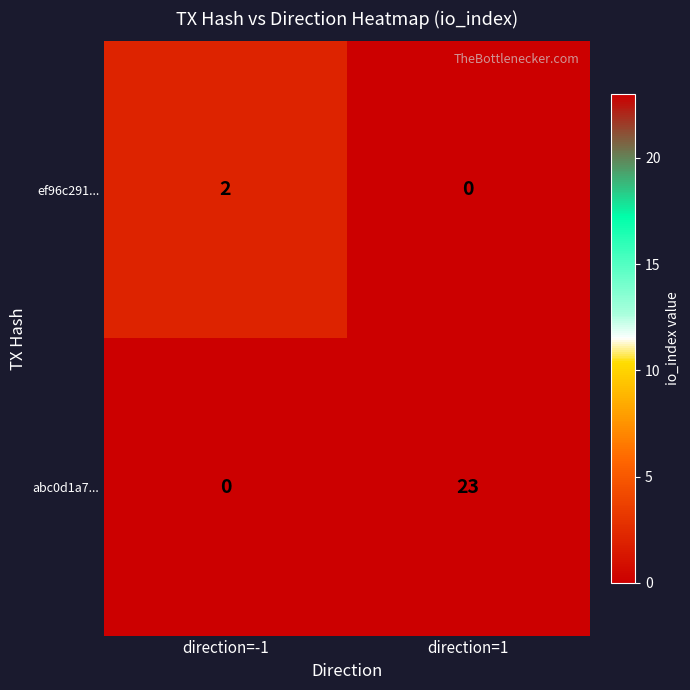

At which label is abc0d1a7... closest to 11?

direction=-1